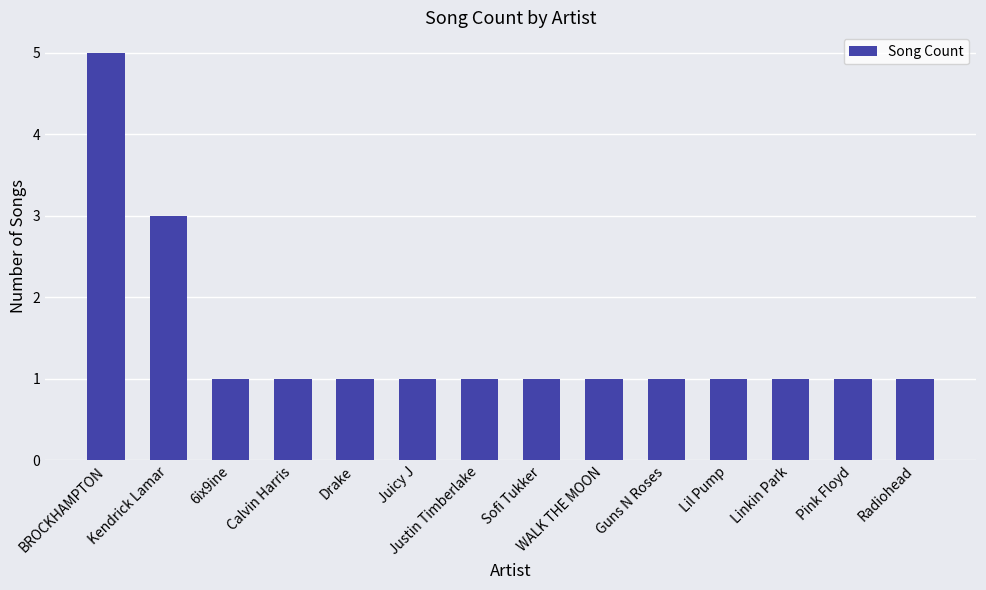

What value does the data have at WALK THE MOON?

1